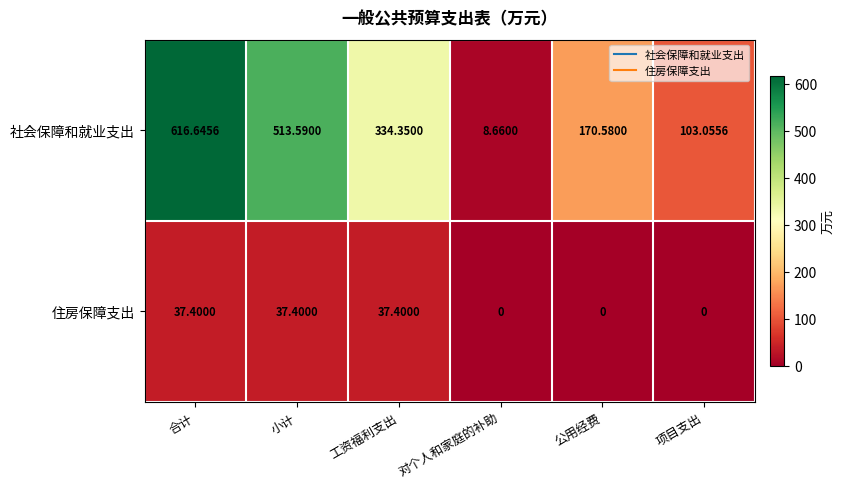

What is the greatest value displayed?

616.6